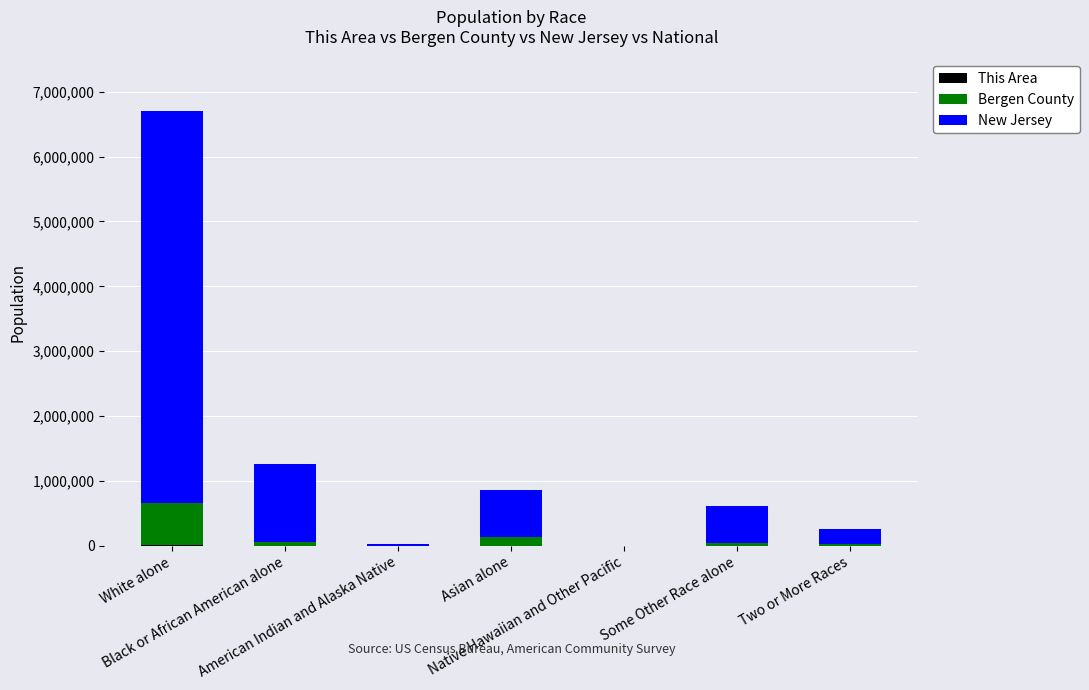

Does the chart contain stacked bars?

Yes